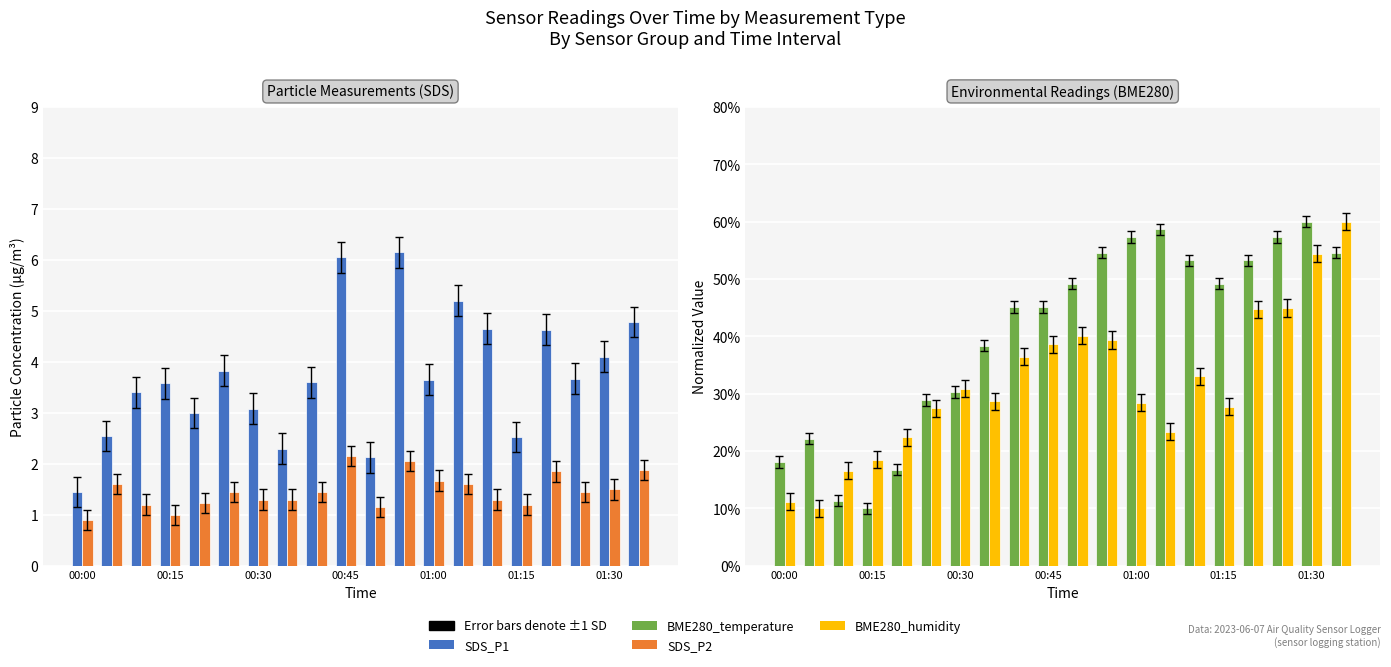

What is the lowest value of the SDS_P2 series?

0.9